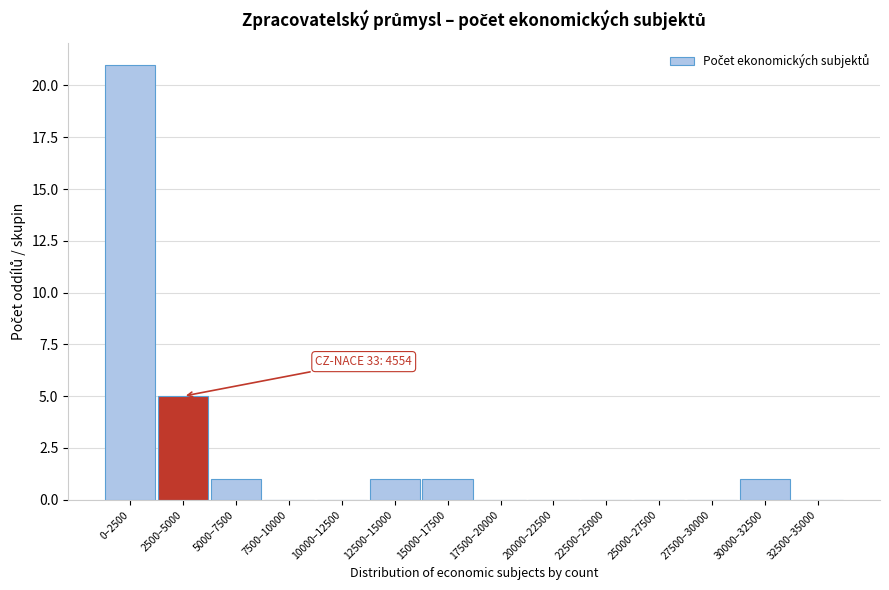

Reading left to right, extract all data points from this chart.

0–2500=21	2500–5000=5	5000–7500=1	7500–10000=0	10000–12500=0	12500–15000=1	15000–17500=1	17500–20000=0	20000–22500=0	22500–25000=0	25000–27500=0	27500–30000=0	30000–32500=1	32500–35000=0